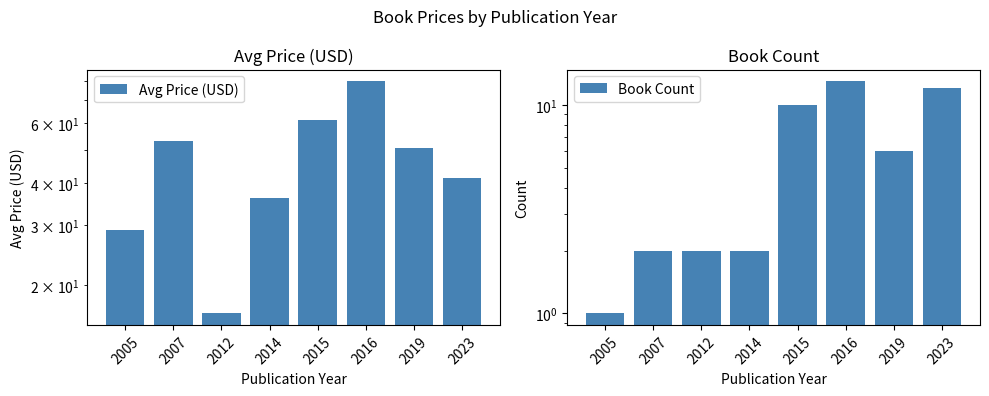

Rank the series by their maximum value, from lowest to highest.

Book Count, Avg Price (USD)